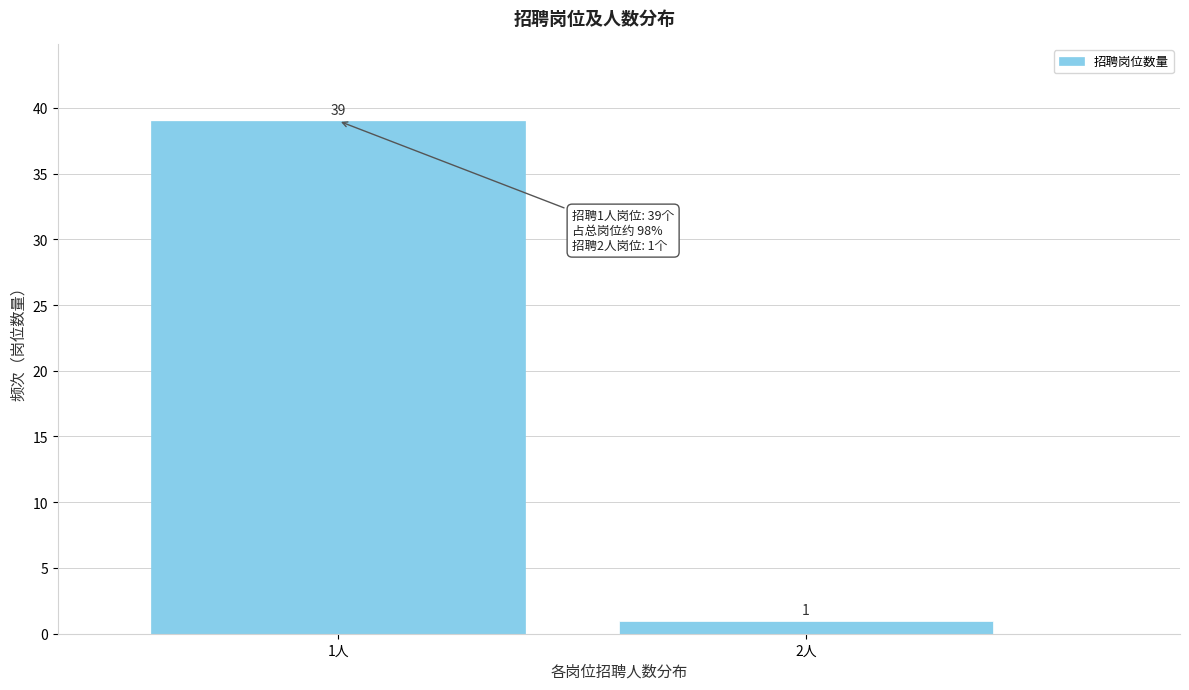

Reading left to right, extract all data points from this chart.

1人=39	2人=1